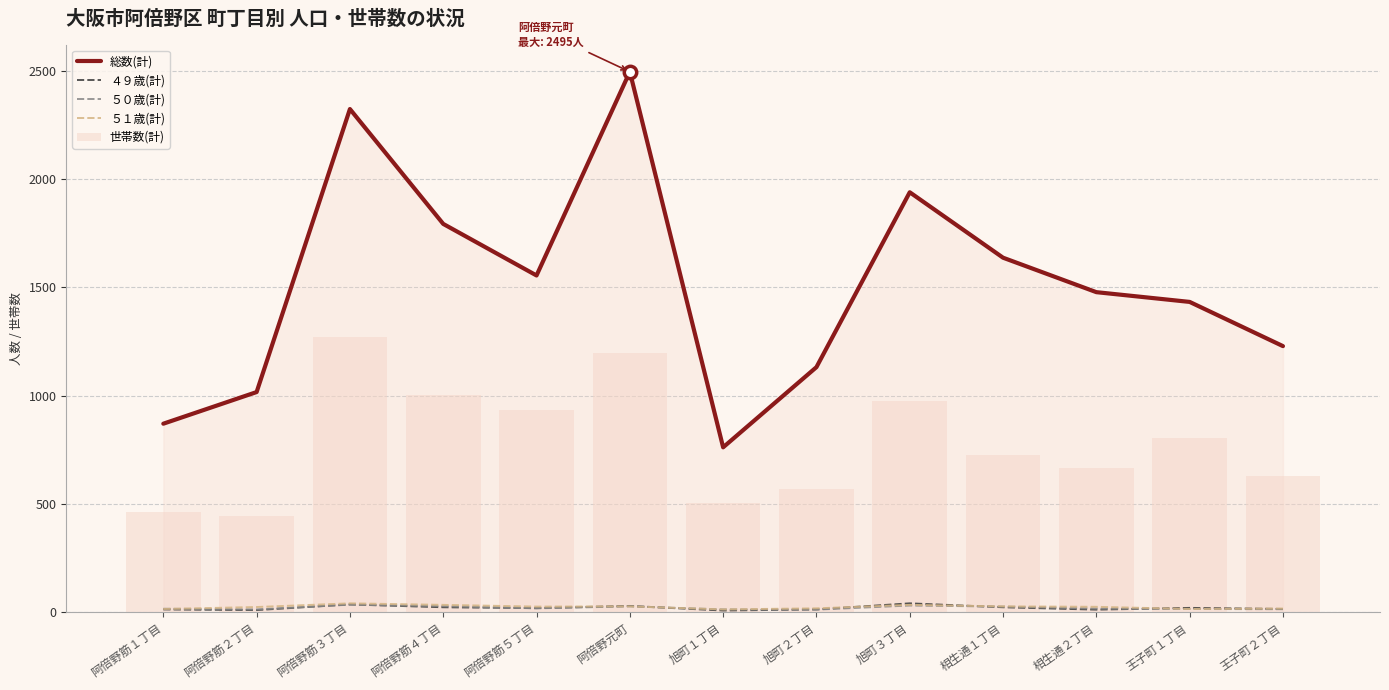

Which series reaches the minimum Y coordinate?

４９歳(計)